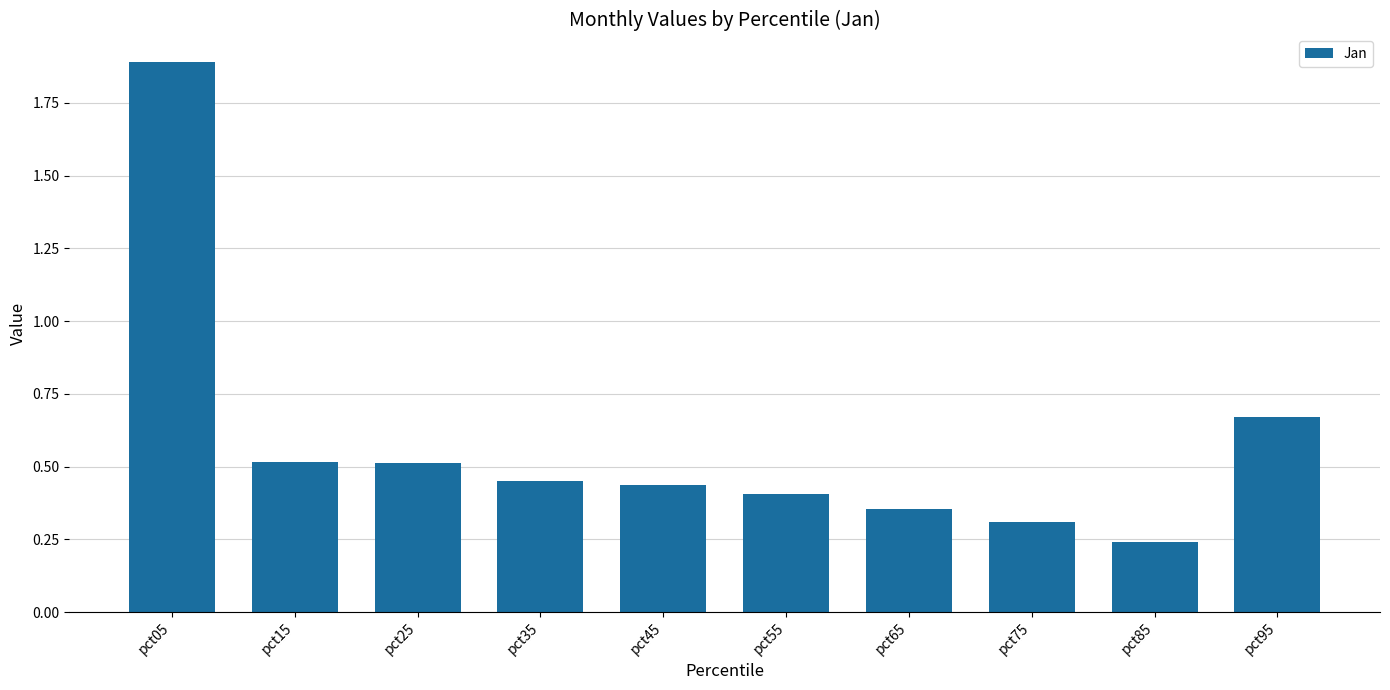

Between pct75 and pct65, which is larger?

pct65